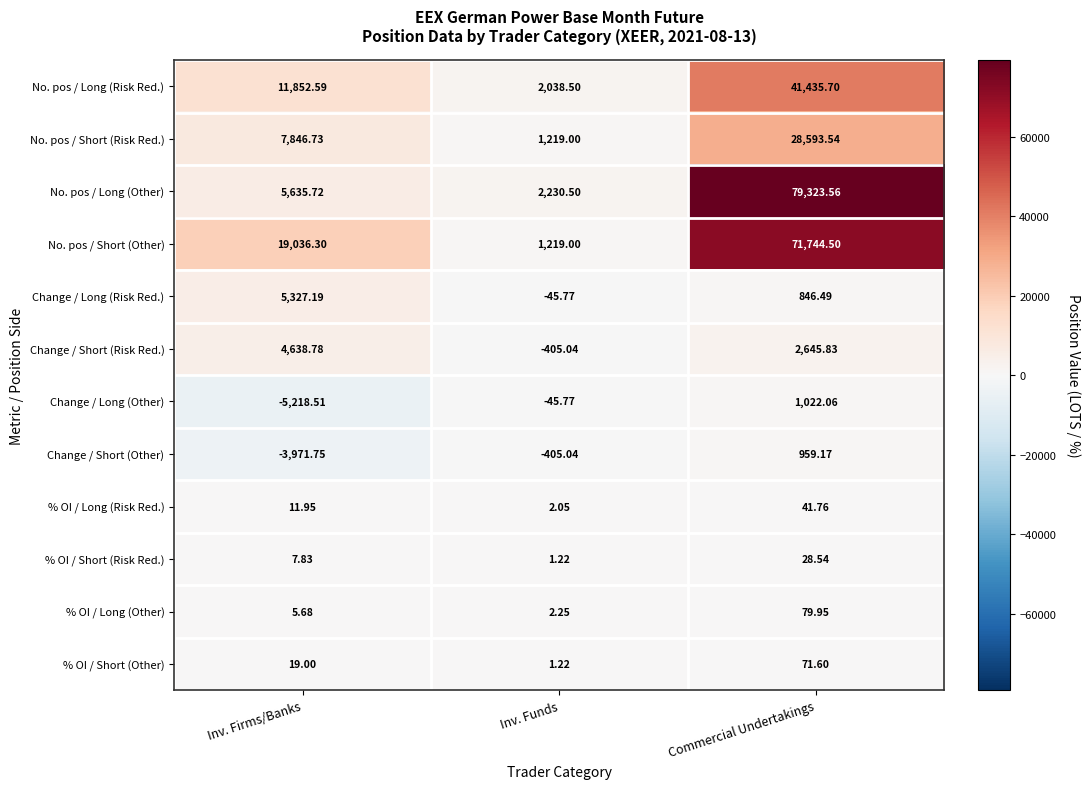

Which series has the largest range (max minus min)?

No. pos / Long (Other)